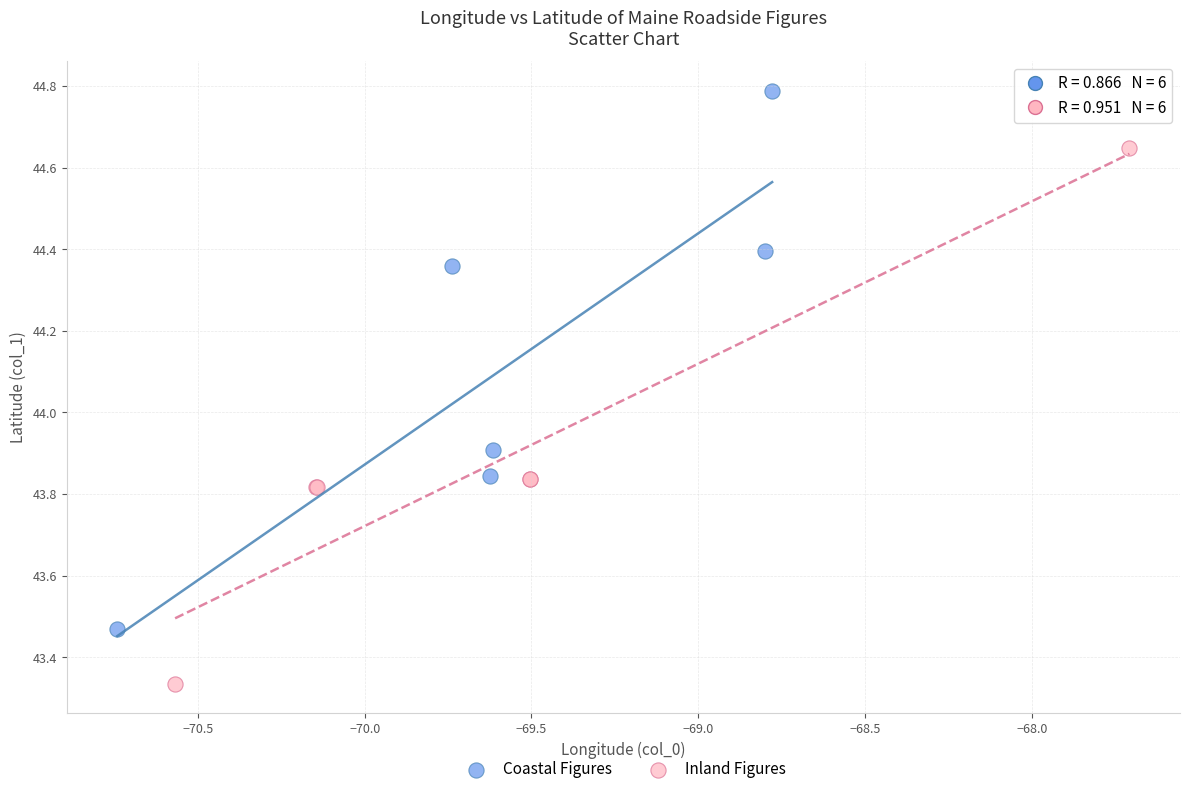

Which series contains the lowest Y value?

Inland Figures